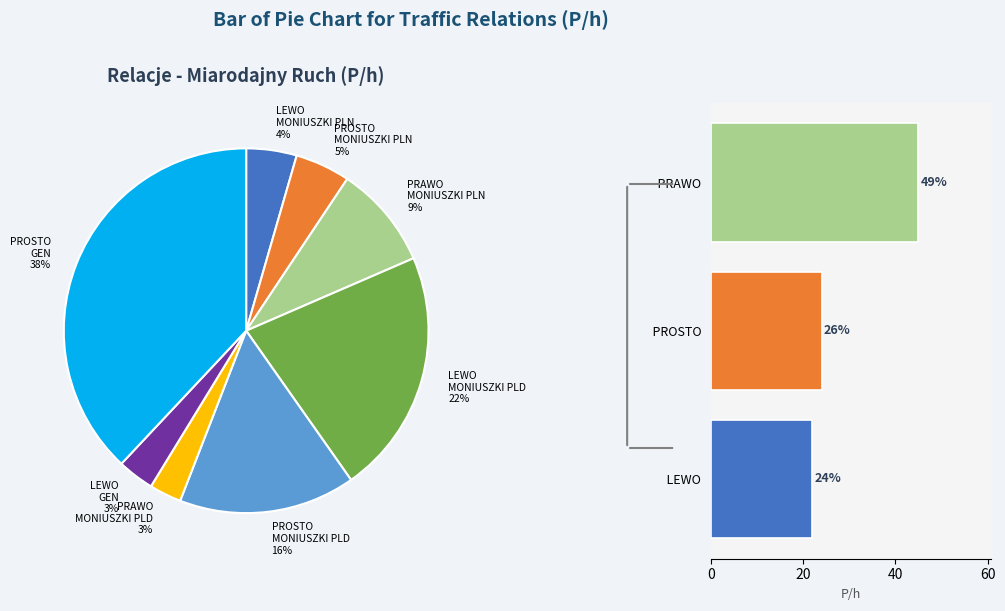

How many segments does this pie chart have?

8